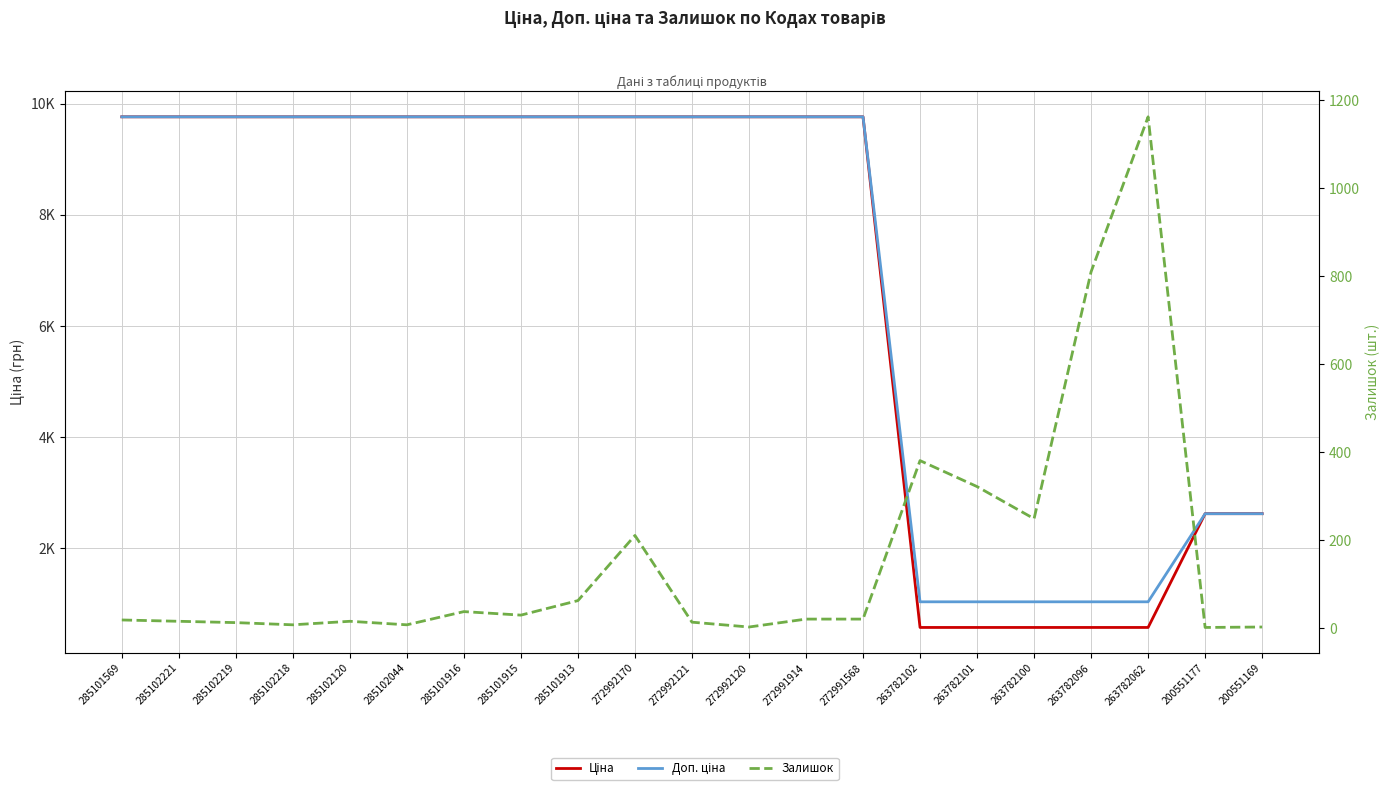

Rank the categories by Залишок value from lowest to highest.

200551177, 272992120, 200551169, 285102218, 285102044, 285102219, 272992121, 285102221, 285102120, 285101569, 272991914, 272991568, 285101915, 285101916, 285101913, 272992170, 263782100, 263782101, 263782102, 263782096, 263782062